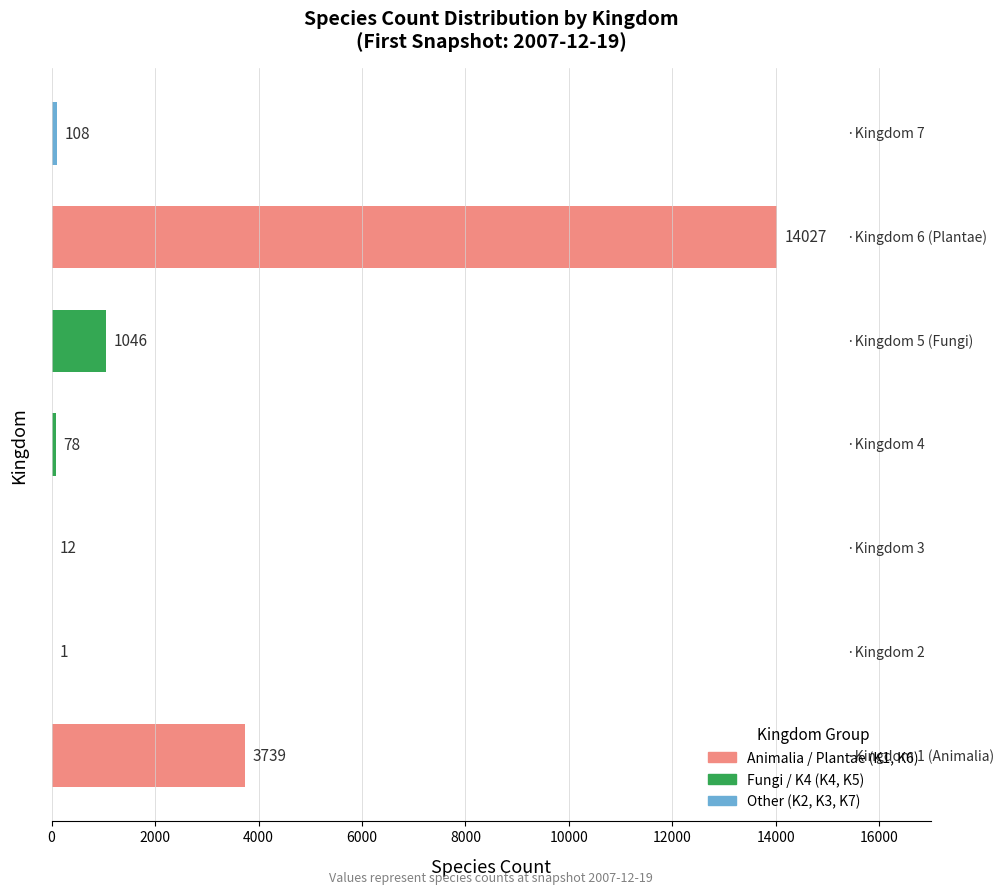

Count the number of data series in this chart.

1